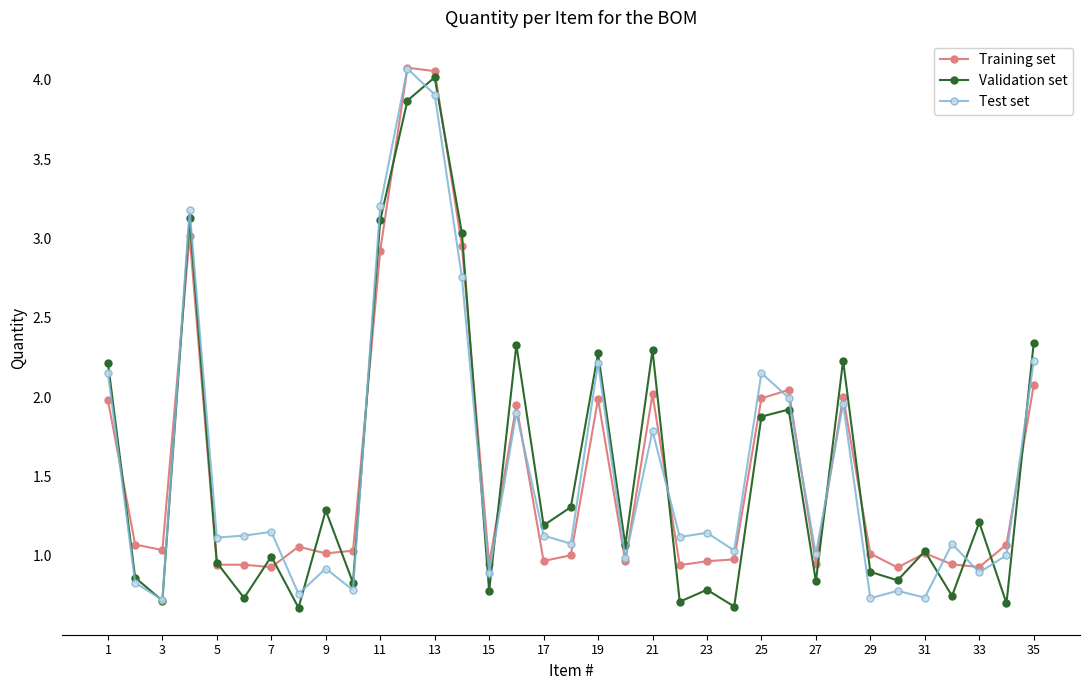

True or false: Test set has more than 0 points higher than both neighbors.

True